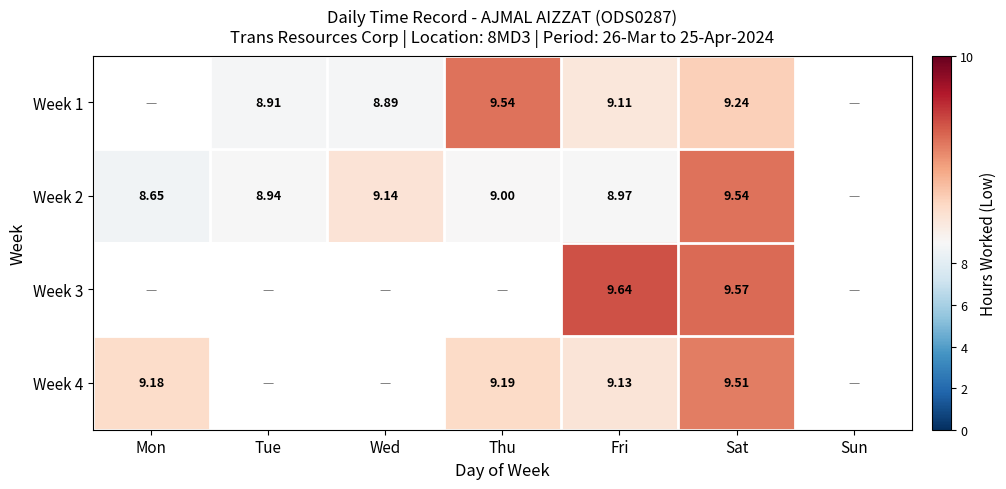

At which category does the chart reach its peak across all series?

Fri